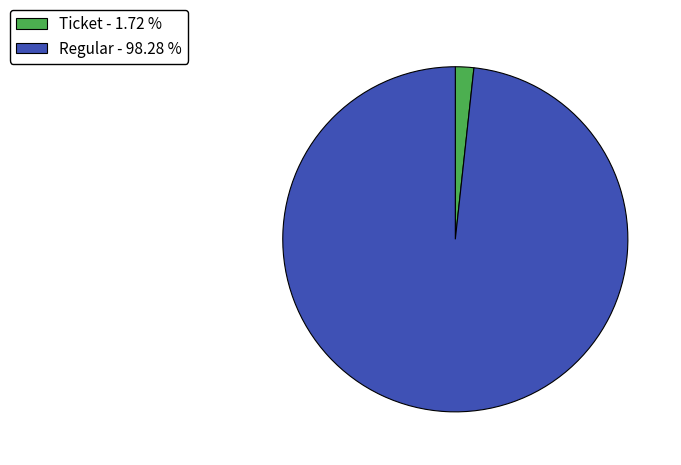

Is Regular - 98.28 % the majority of the pie?

Yes